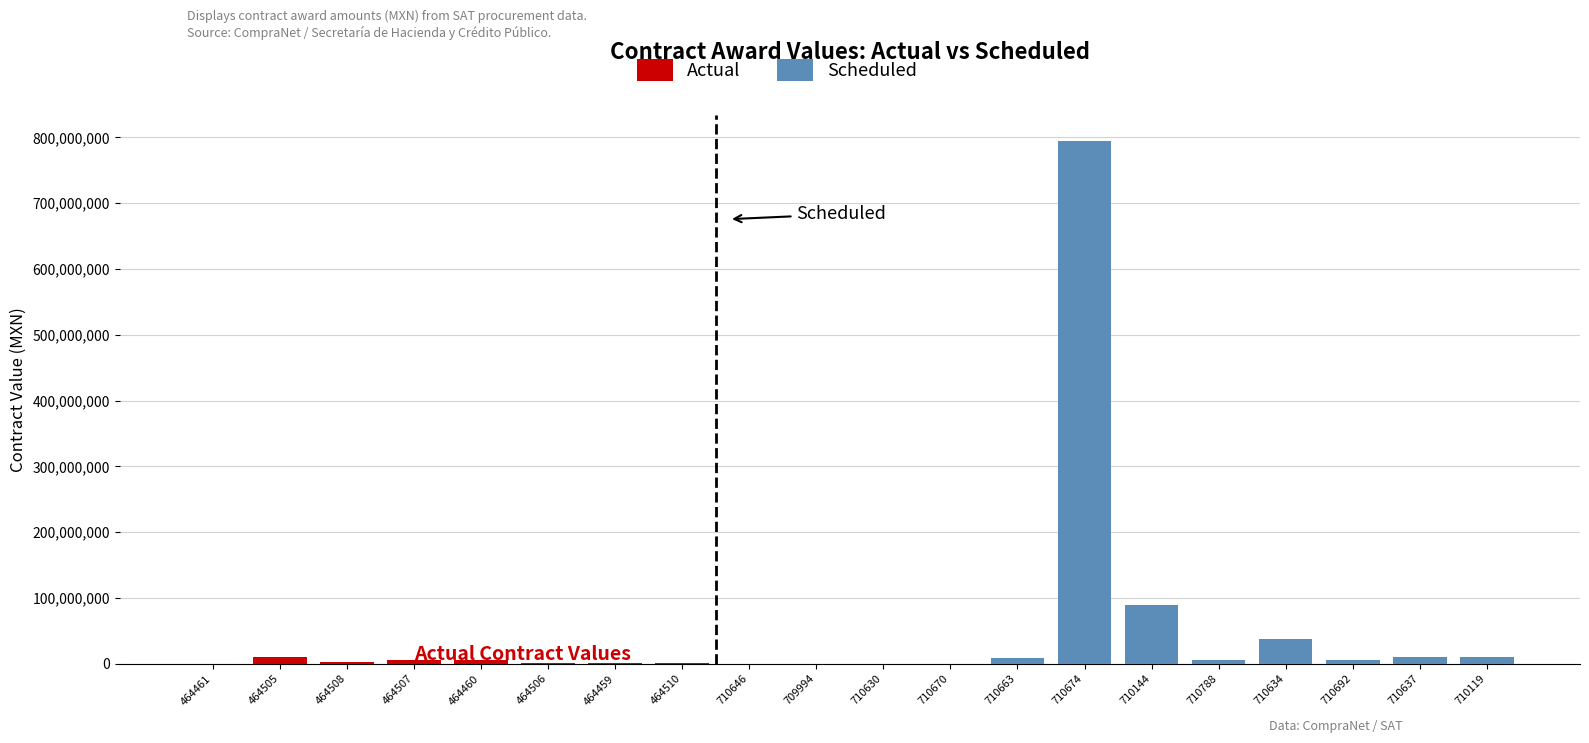

The value of Scheduled at 710670 is 418372.3. True or false?

True